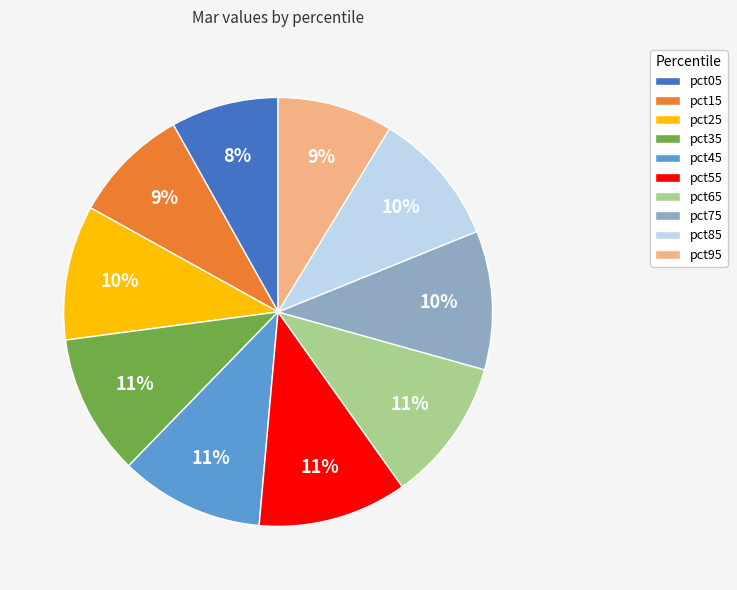

Count the number of slices in the pie.

10